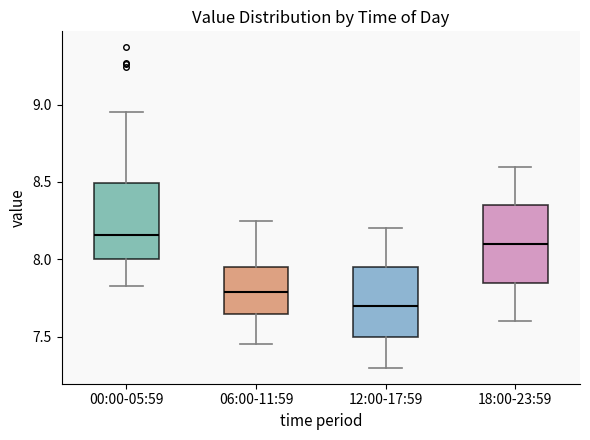

Reading left to right, transcribe this box plot: for each box, give where its median line is, the range the box spans, and where its two whiskers end, as read against the y-axis. The values are not printed on the chart, so give them approximately, as read against the axis.

00:00-05:59: median 8.15, box 8.00 to 8.50, whiskers 7.85 to 8.95
06:00-11:59: median 7.80, box 7.65 to 7.95, whiskers 7.45 to 8.25
12:00-17:59: median 7.70, box 7.50 to 7.95, whiskers 7.30 to 8.20
18:00-23:59: median 8.10, box 7.85 to 8.35, whiskers 7.60 to 8.60